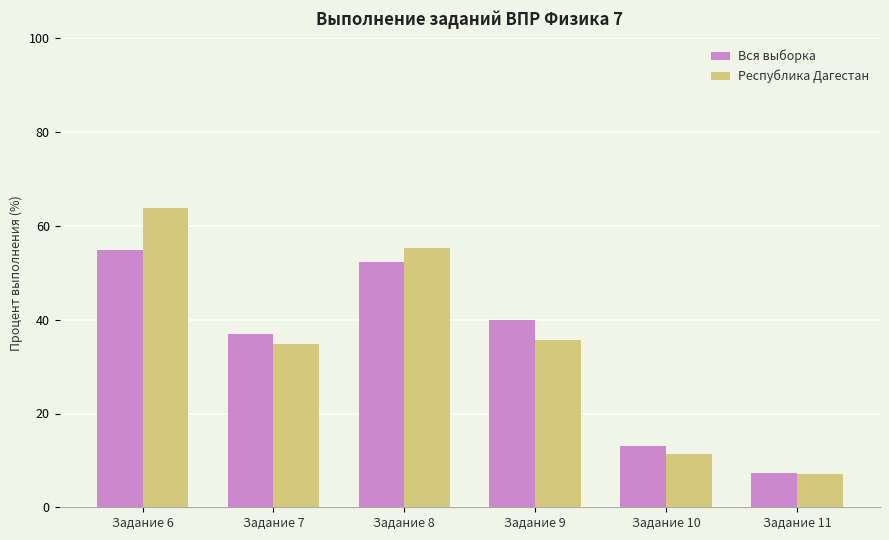

What is the total value across all series at Задание 9?

75.7